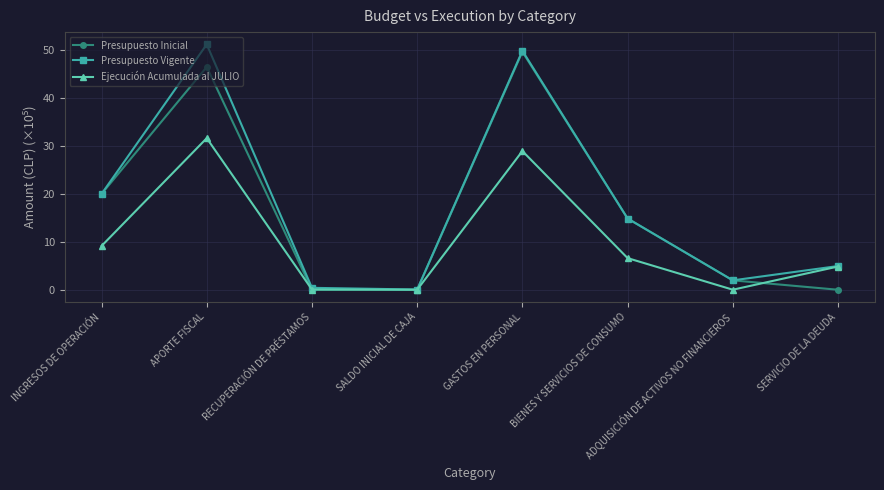

What is the label of the 3rd point from the right?

BIENES Y SERVICIOS DE CONSUMO